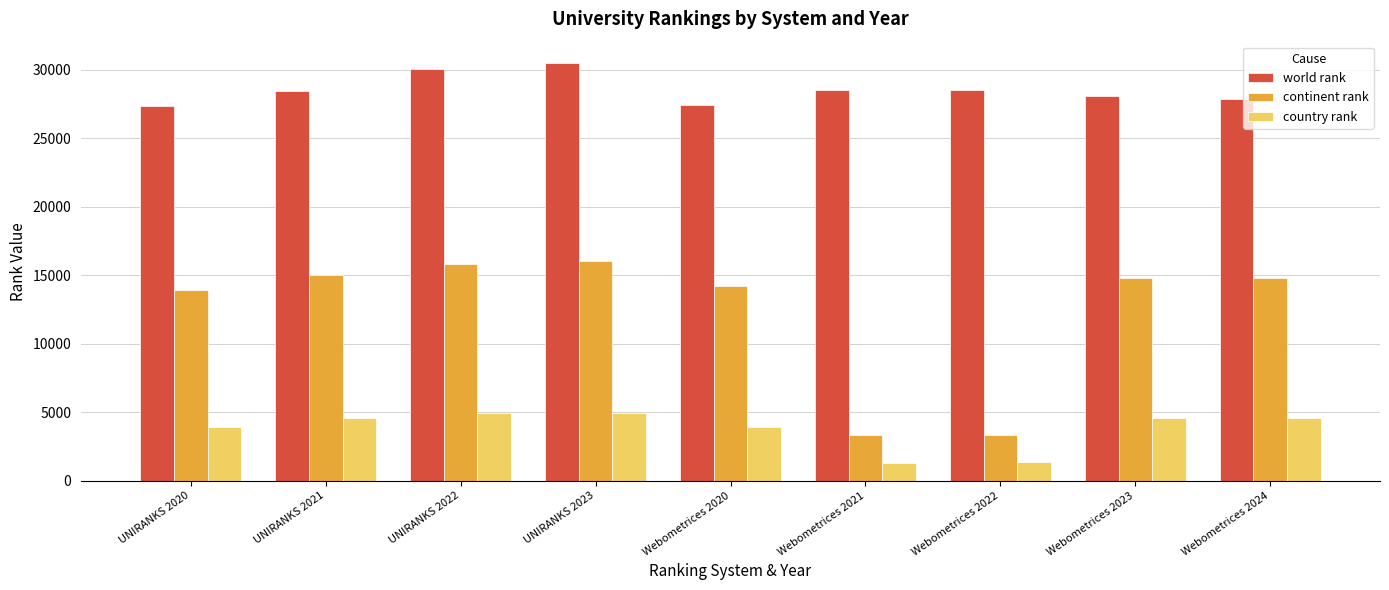

Rank the series at Webometrices 2020 from lowest to highest value.

country rank, continent rank, world rank